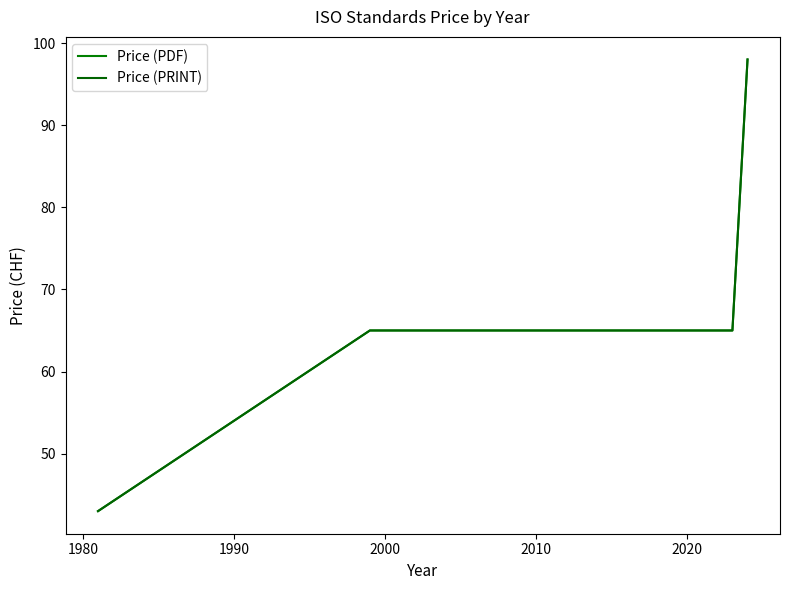

At how many categories does at least one series exceed 48?

5